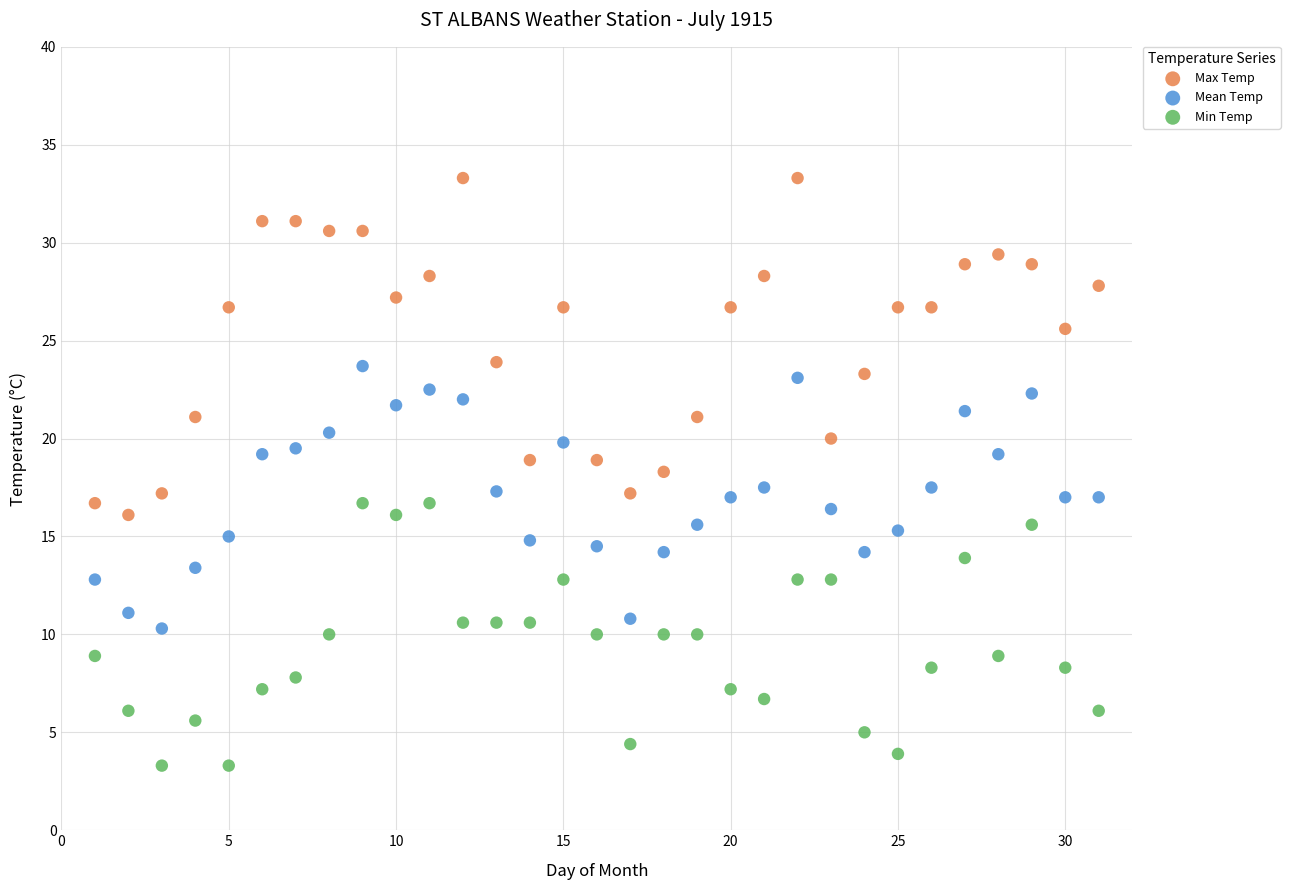

Which series contains the lowest Y value?

Min Temp